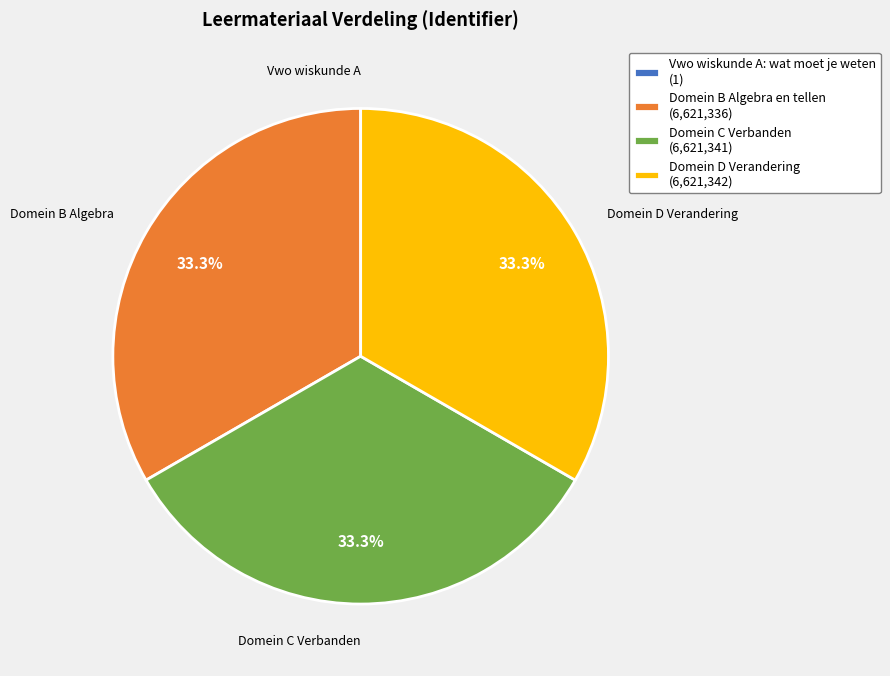

What percentage is NOT represented by Domein D Verandering?

66.7%